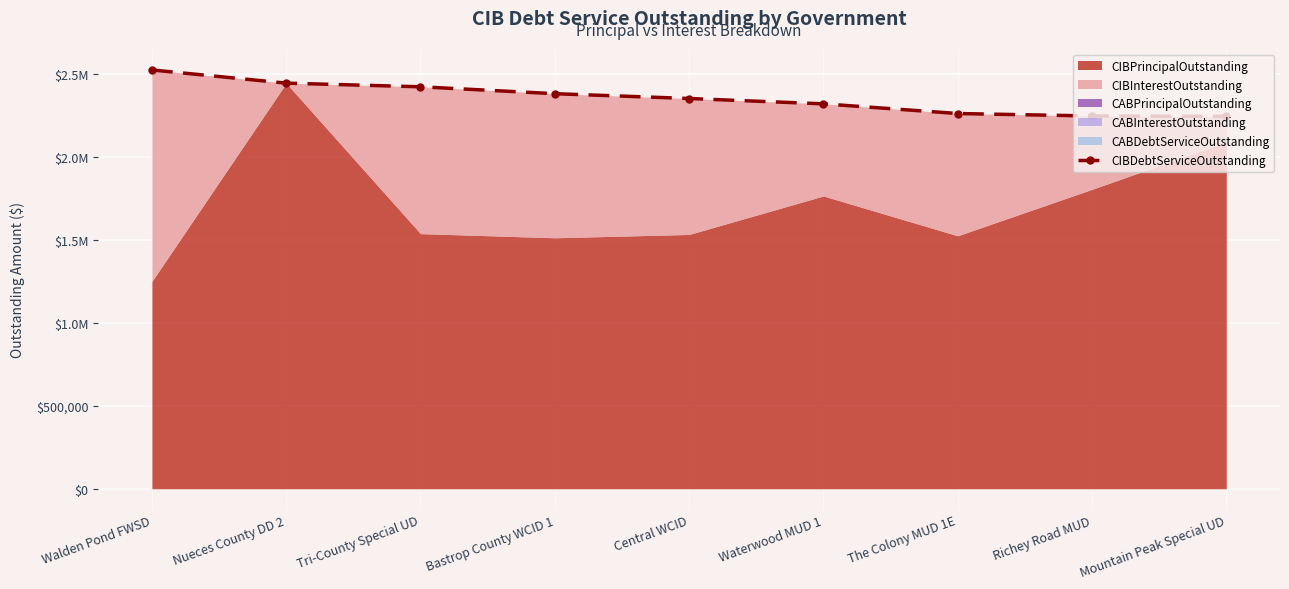

Where does the data first go above 2352349?

Walden Pond FWSD